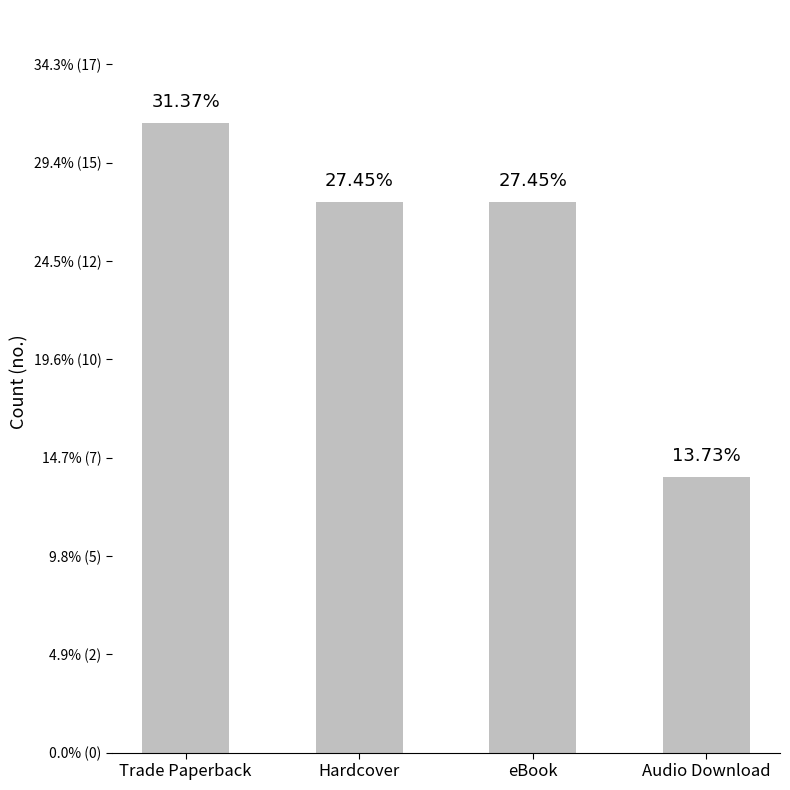

What is the minimum value shown in the chart?

7